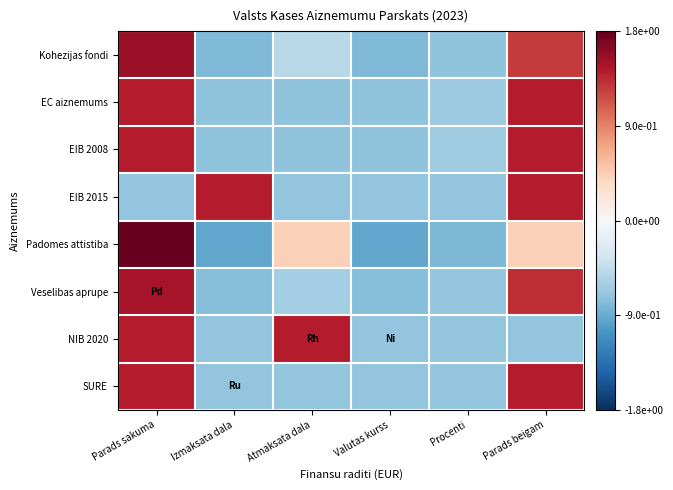

Count the number of categories in the chart.

6